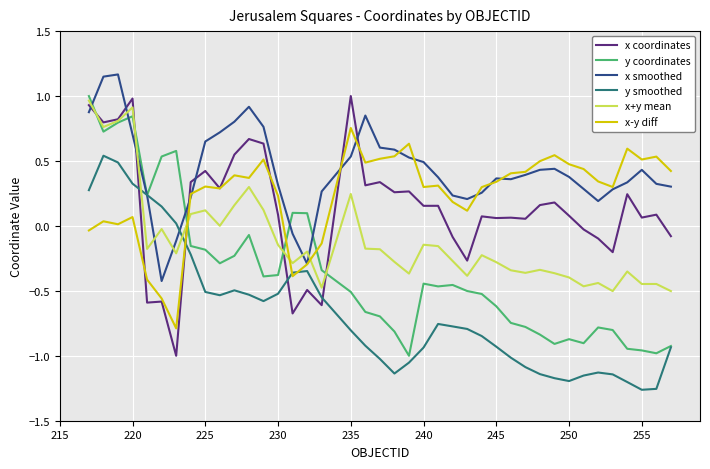

Which series has the largest total across all categories?

x smoothed